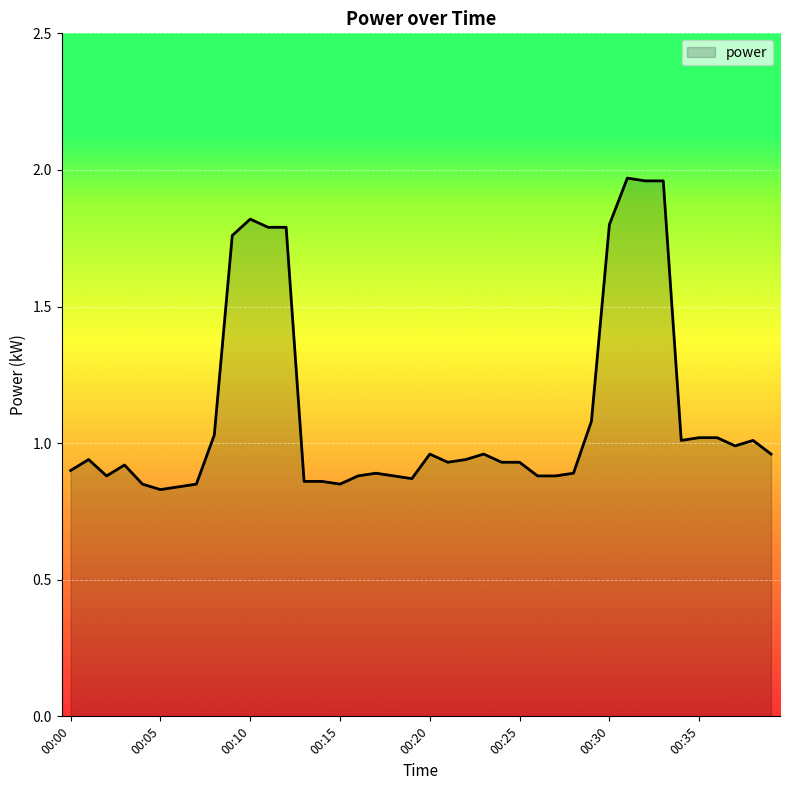

What is the difference between the maximum and minimum values?

1.1